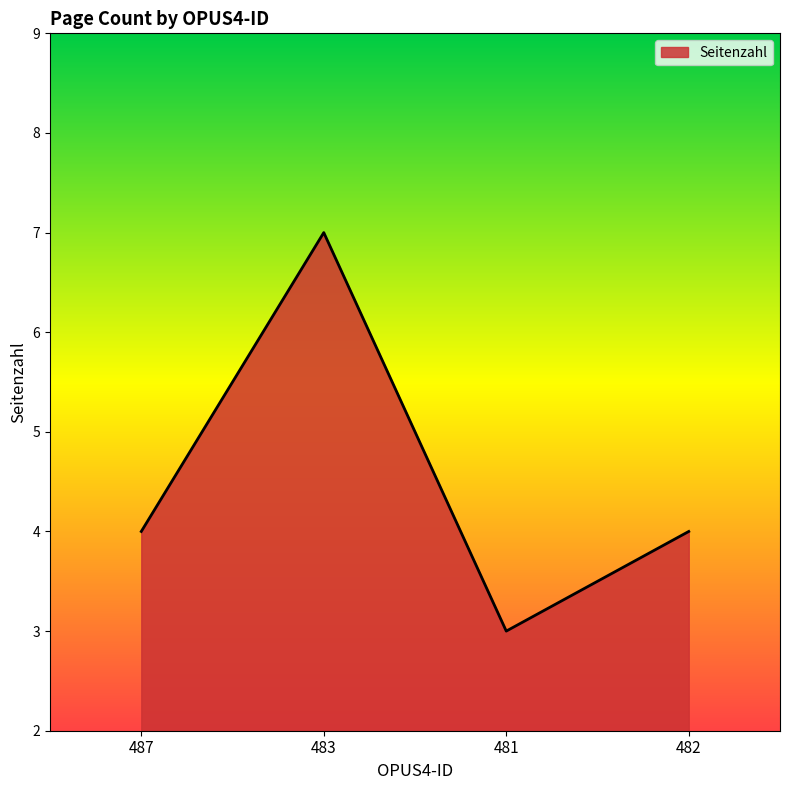

What is the difference between the maximum and minimum values?

4